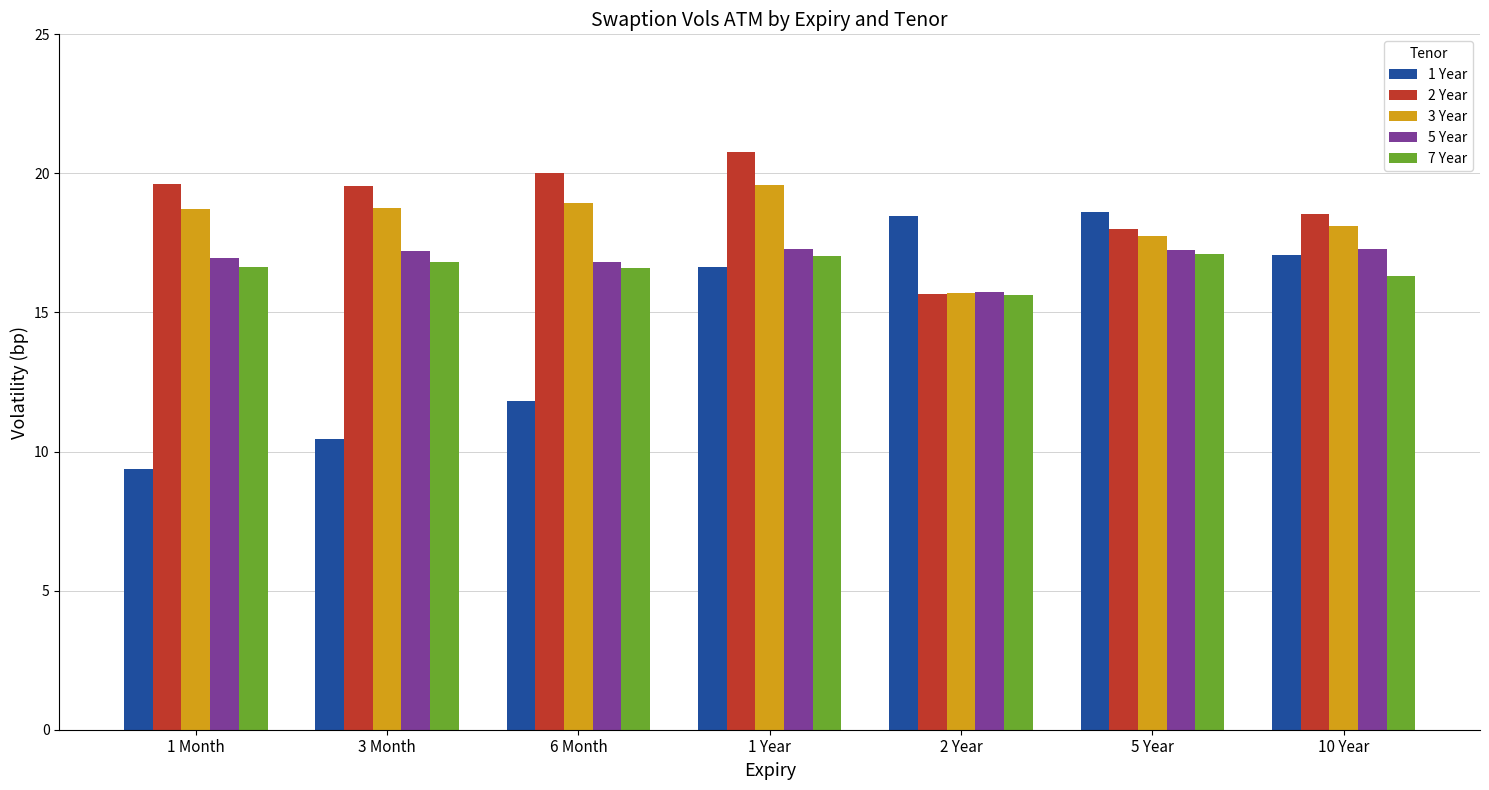

What is the total value across all series at 3 Month?

82.8